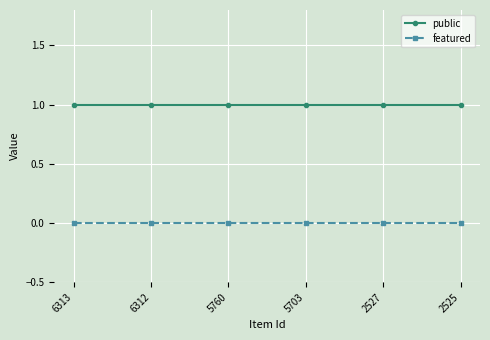

True or false: public and featured cross at least once.

False